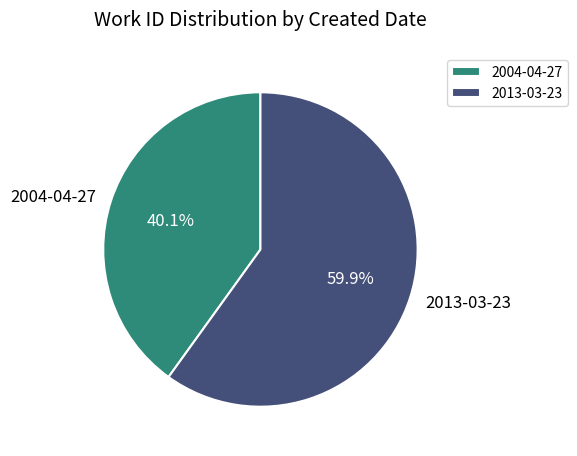

To the nearest percent, what is the difference between the 2004-04-27 and 2013-03-23 slice percentages?

20%